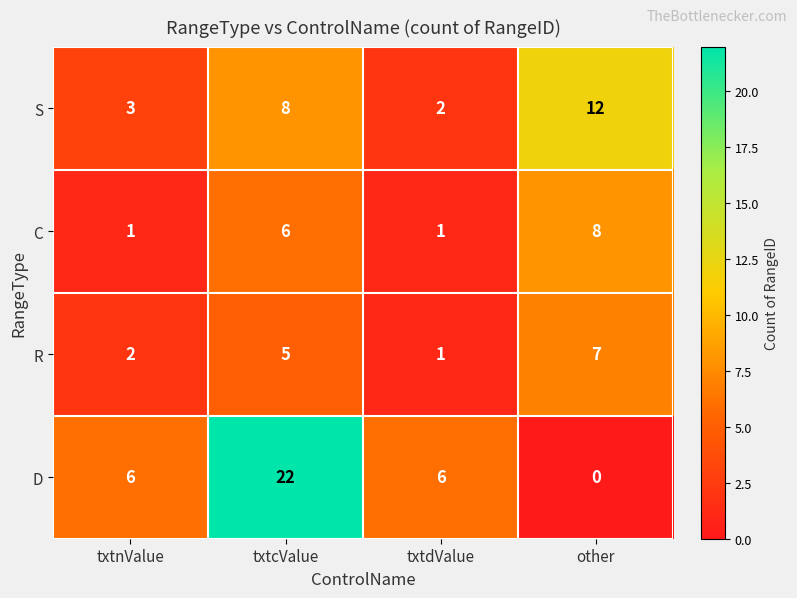

Reading left to right, transcribe all the data shown in this chart.

S: 3	8	2	12
C: 1	6	1	8
R: 2	5	1	7
D: 6	22	6	0